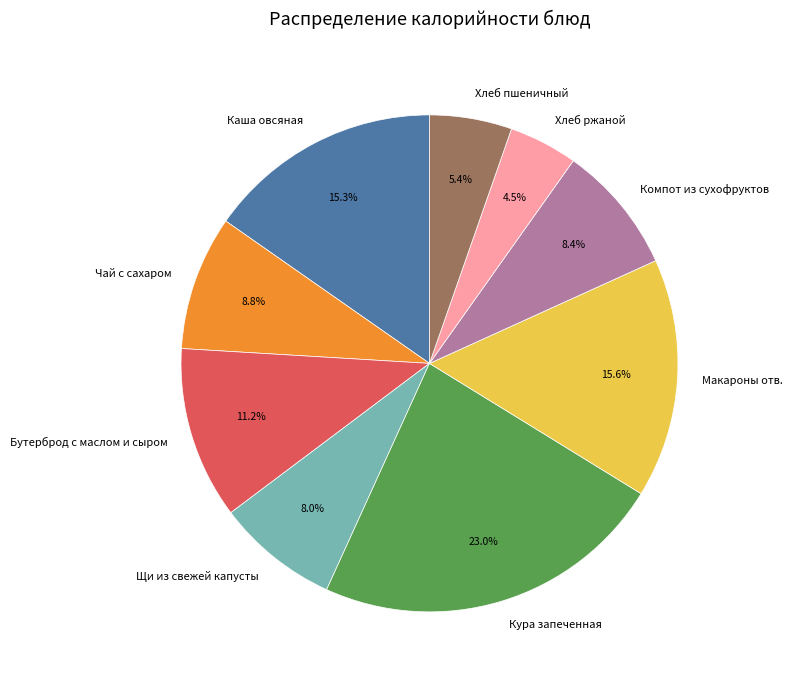

Does Компот из сухофруктов represent more than half of the total?

No